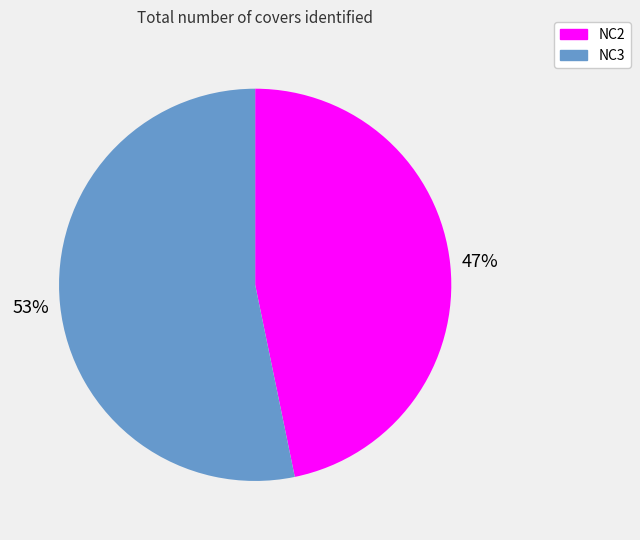

Which slice represents more than half of the pie?

NC3